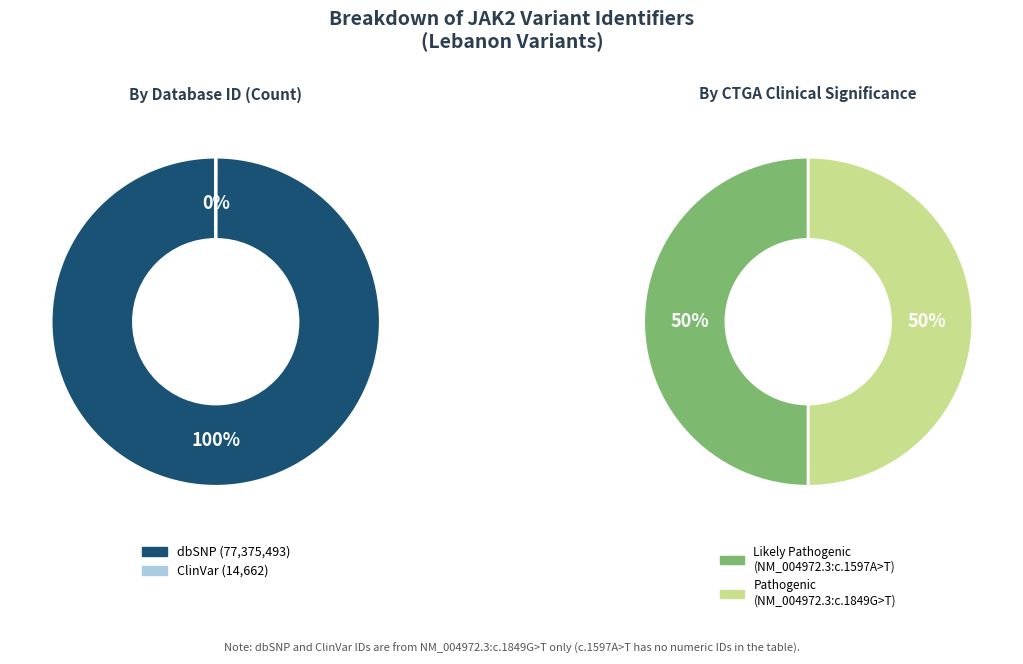

To the nearest percent, what is the average slice percentage?

50%